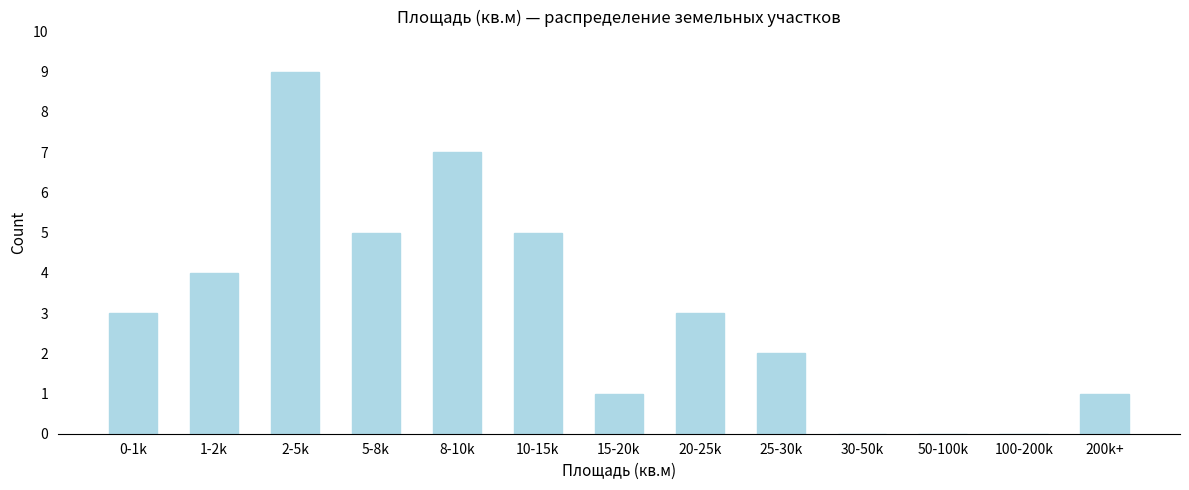

Reading right to left, transcribe all the data shown in this chart.

200k+=1	100-200k=0	50-100k=0	30-50k=0	25-30k=2	20-25k=3	15-20k=1	10-15k=5	8-10k=7	5-8k=5	2-5k=9	1-2k=4	0-1k=3